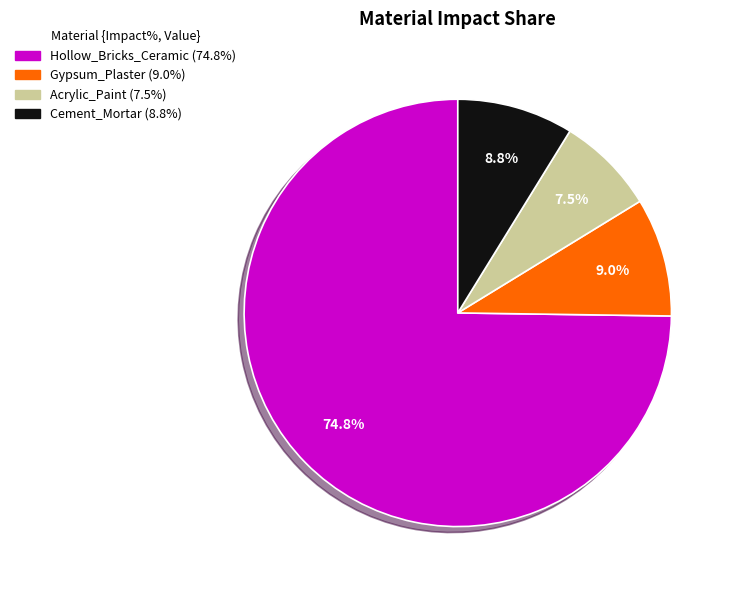

Is it true that Acrylic_Paint is 2% of the pie?

False